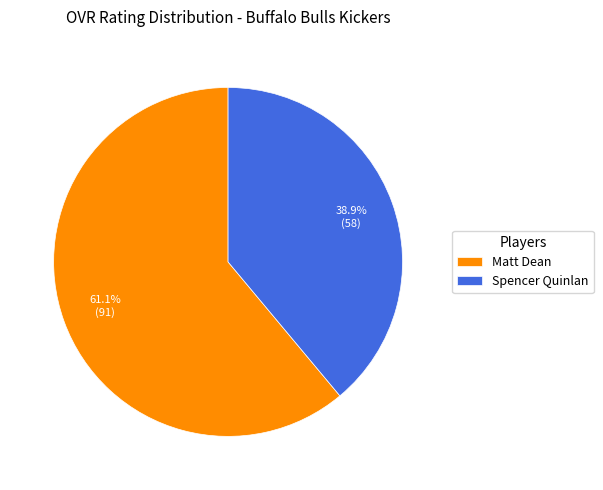

To the nearest percent, what portion does Matt Dean represent?

61%